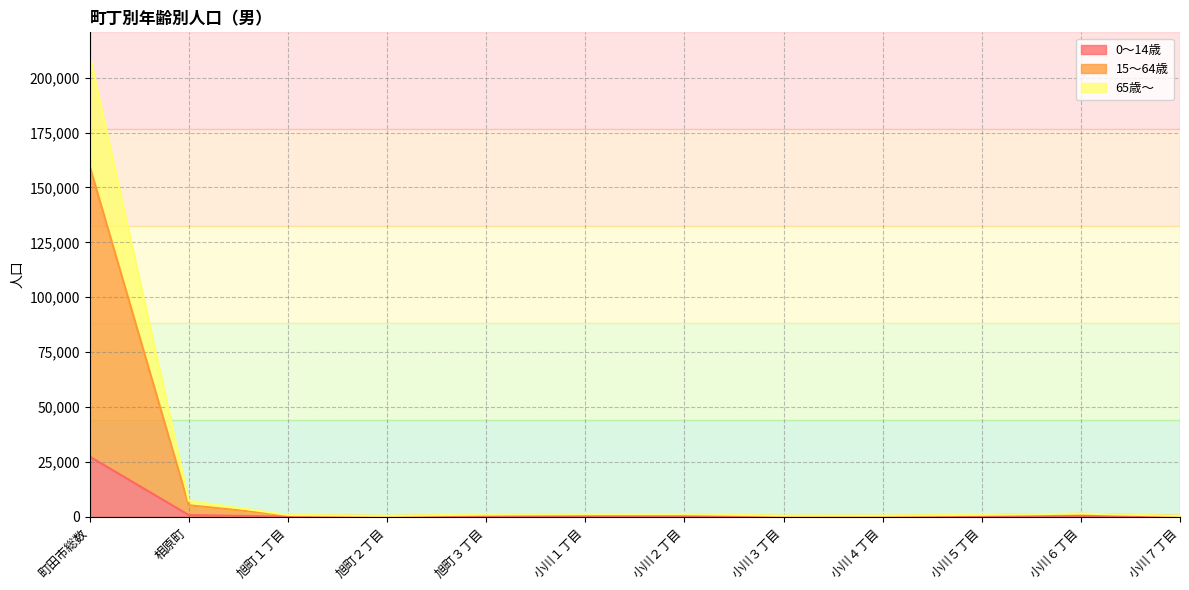

Which category has the highest value in the 0～14歳 series?

町田市総数